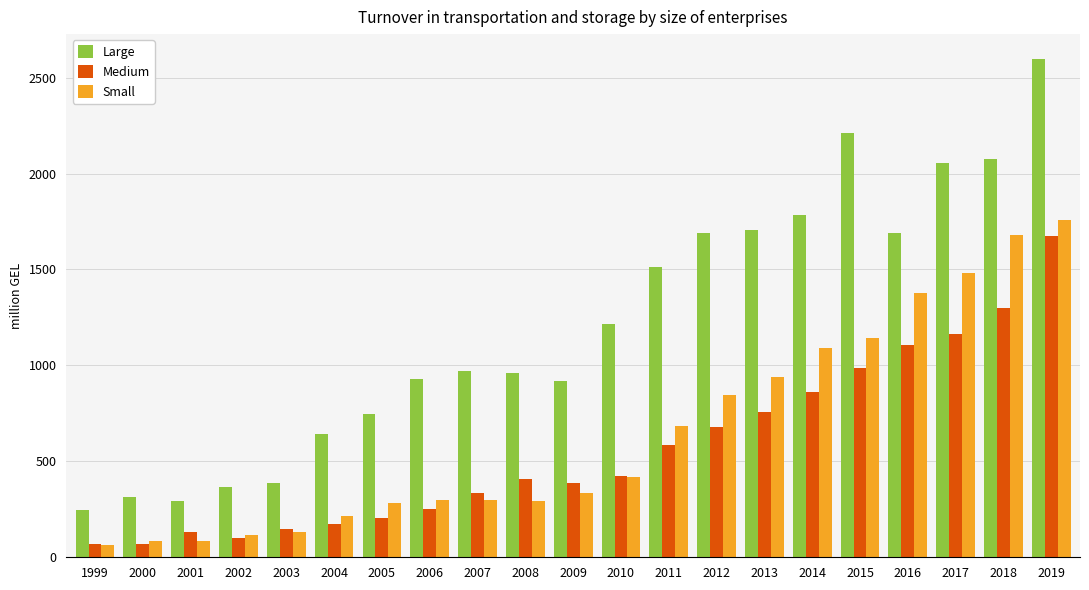

What is the total value across all series at 2018?

5054.0